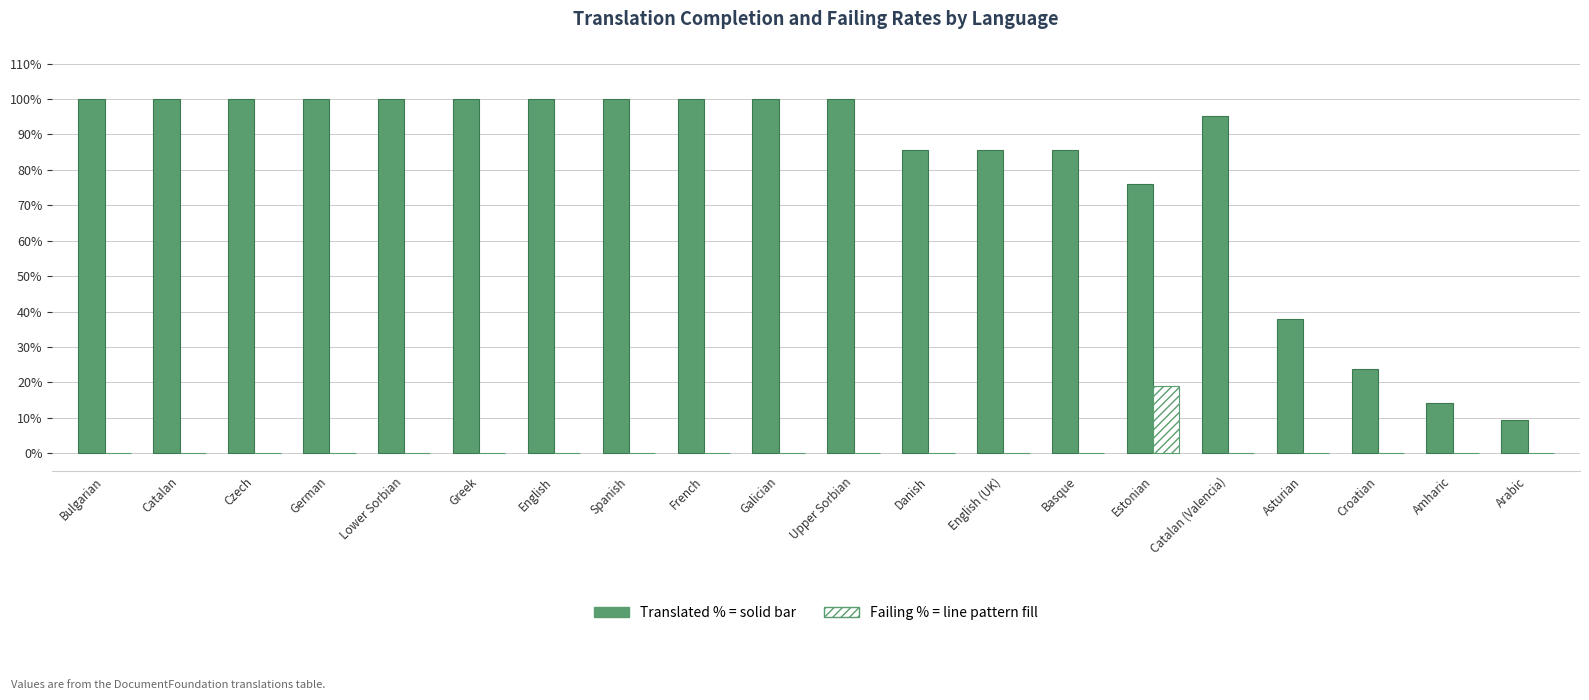

What is the maximum value shown in the chart?

100.0